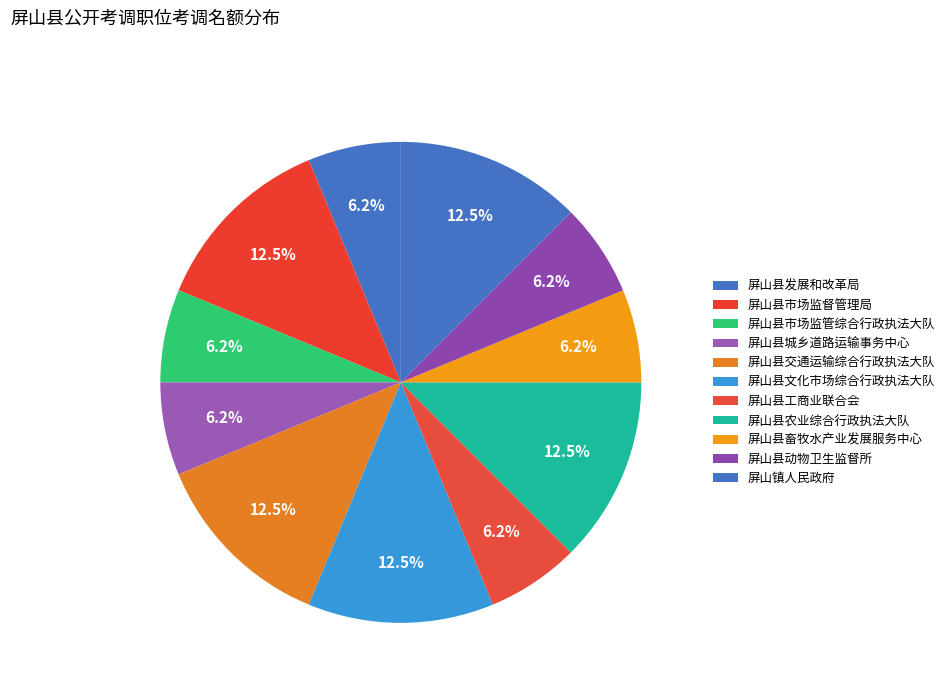

What percentage is the 屏山县交通运输综合行政执法大队 slice, to the nearest percent?

12%